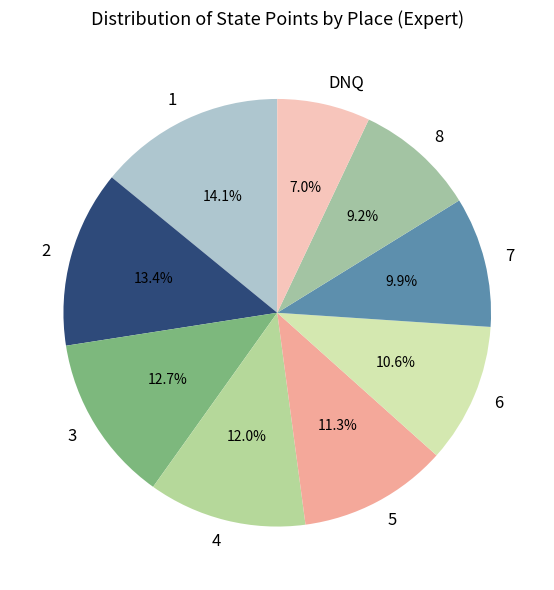

Is the sum of 1 and 6 greater than half?

No